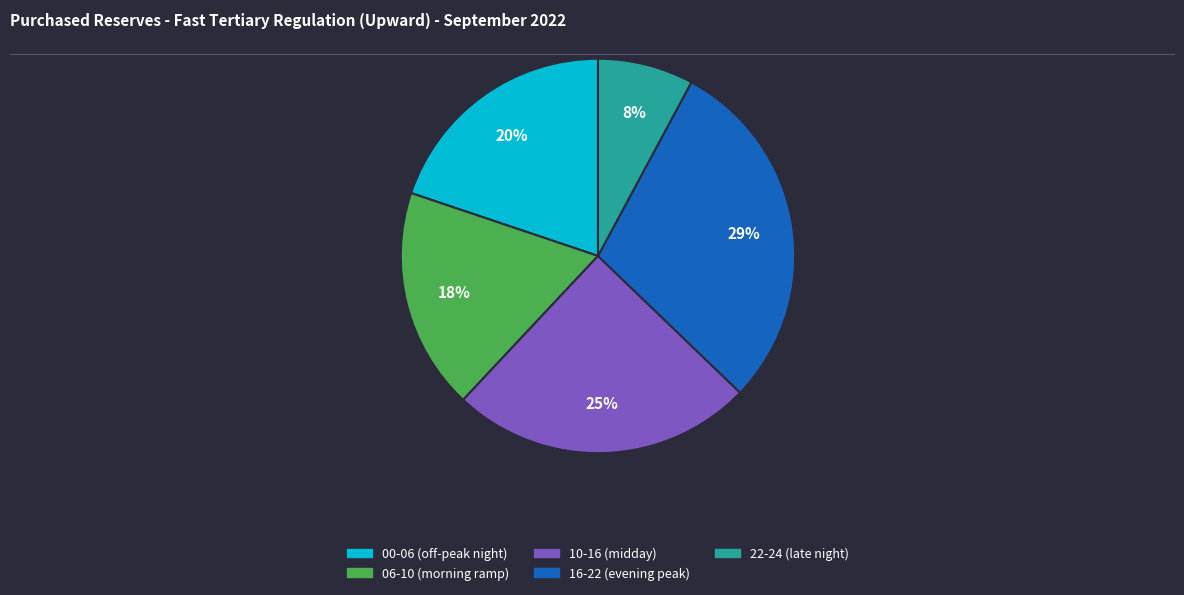

Does any single category account for the majority?

No